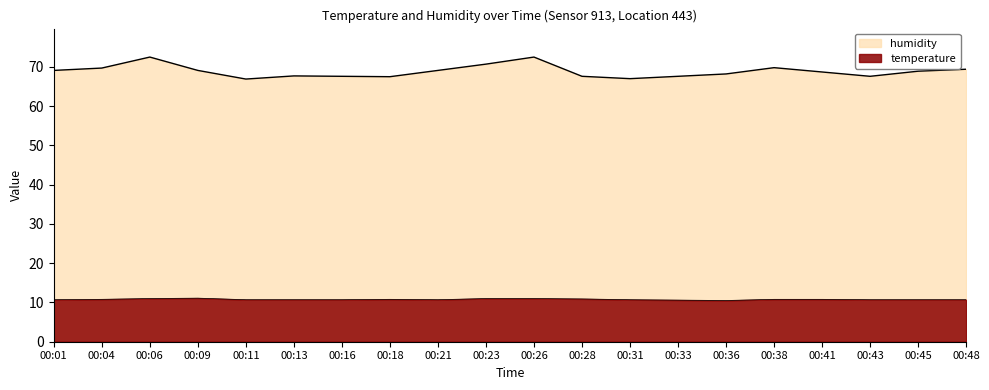

Which has a higher value, 00:36 or 00:23?

00:23